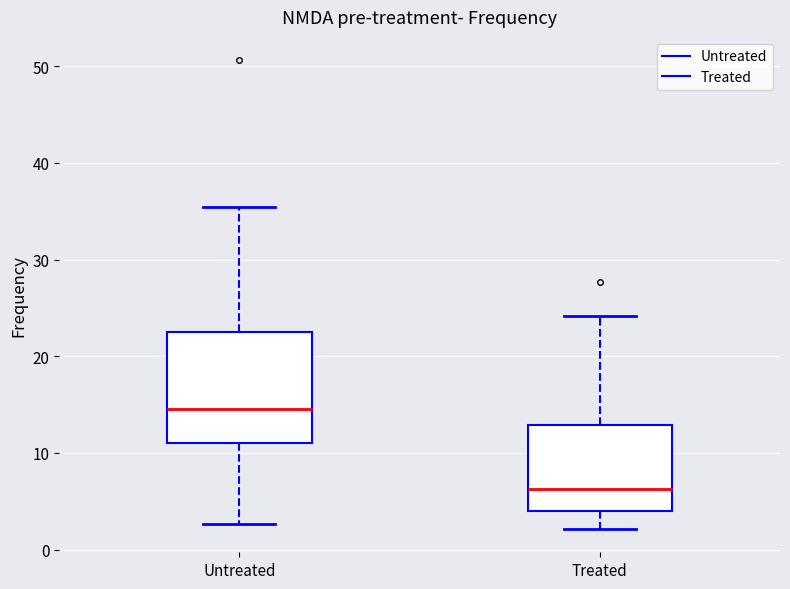

Which box has the highest median line?

Untreated